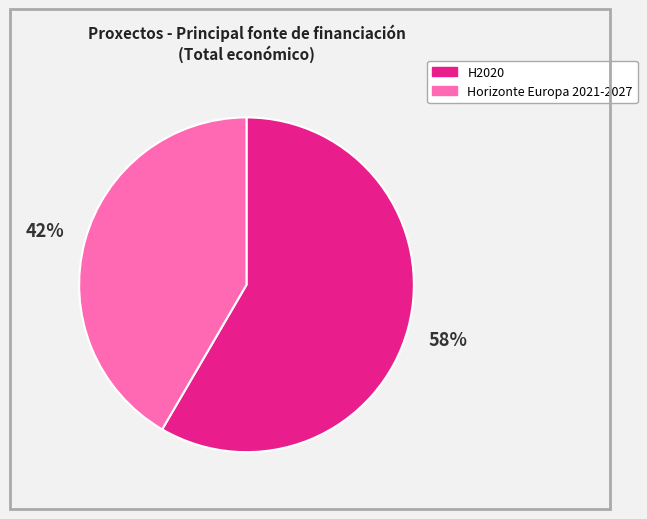

Count the number of slices in the pie.

2